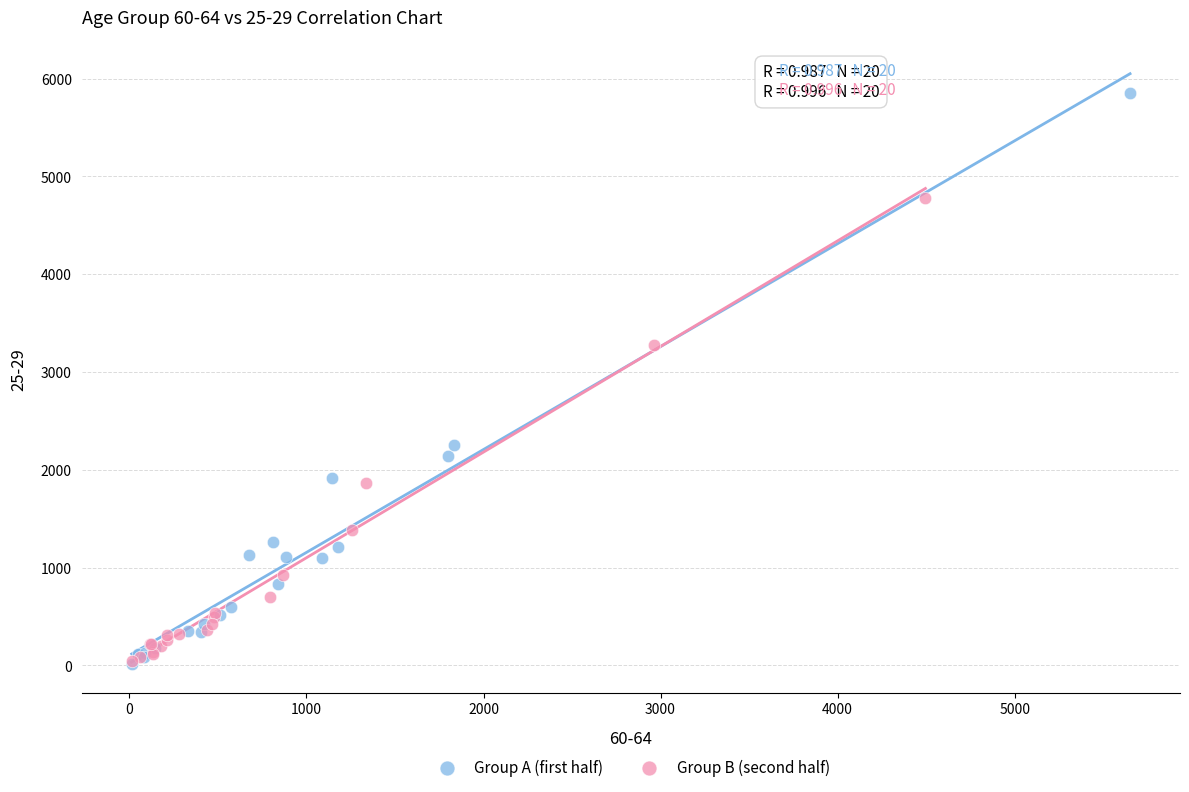

What are all the series names shown in the legend?

Group A (first half), Group B (second half)